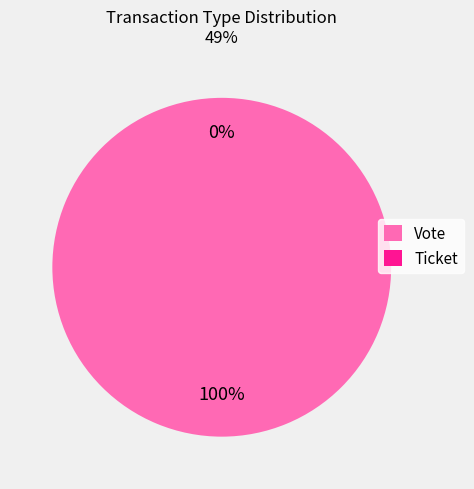

Which slice is the smallest?

Ticket